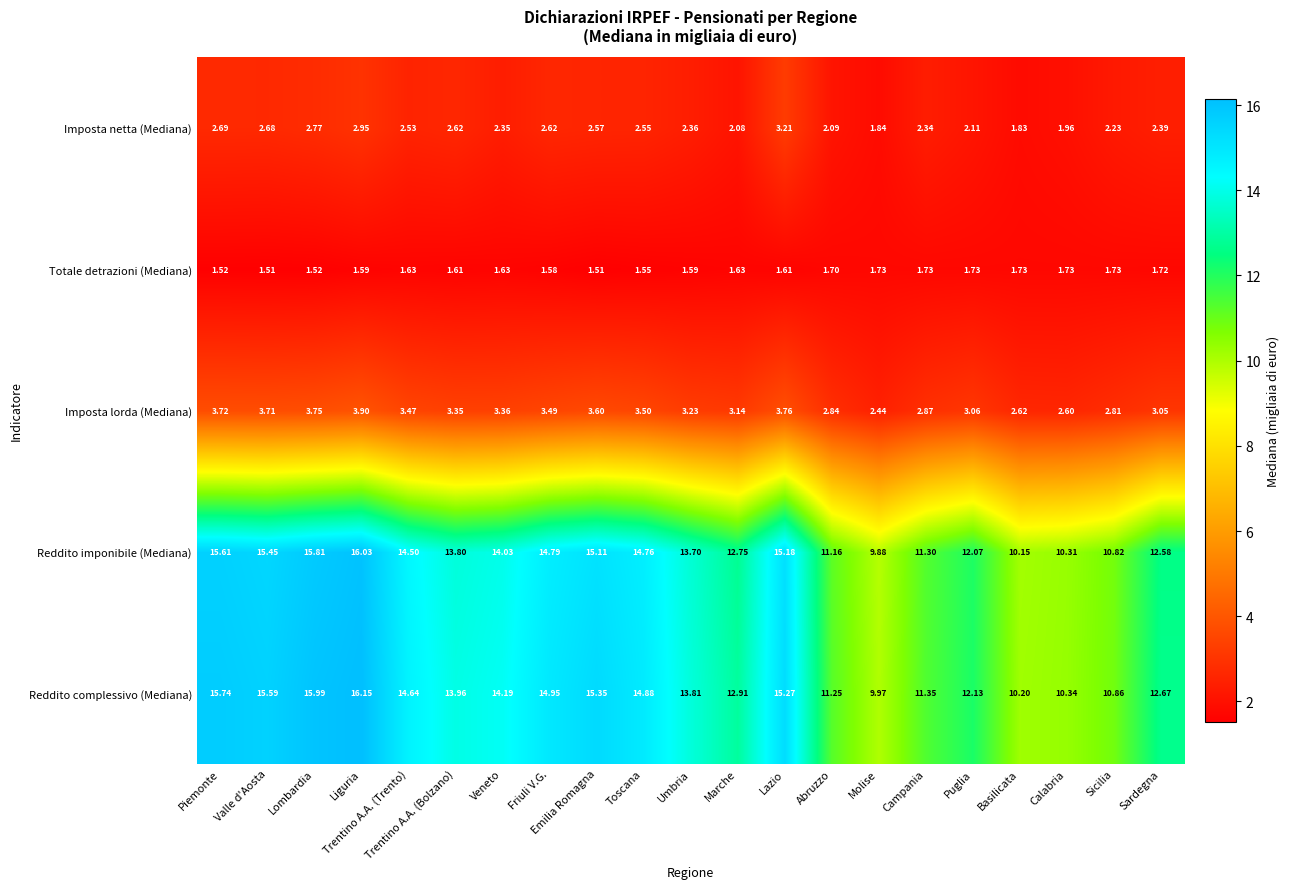

Which category has the lowest value in the Reddito complessivo (Mediana) series?

Molise